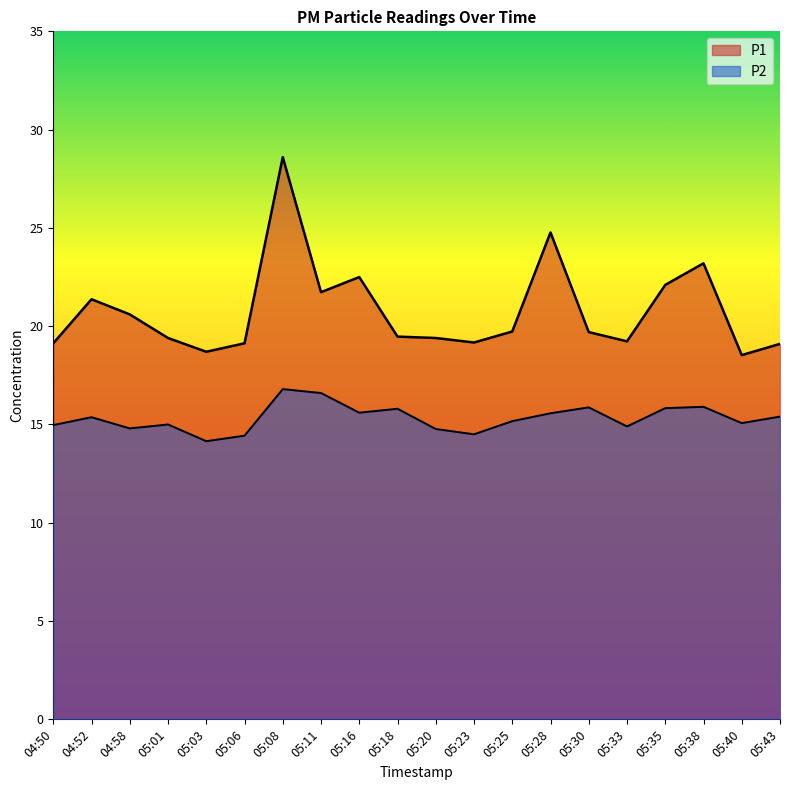

Where is P2 nearest to the value 15?

05:01